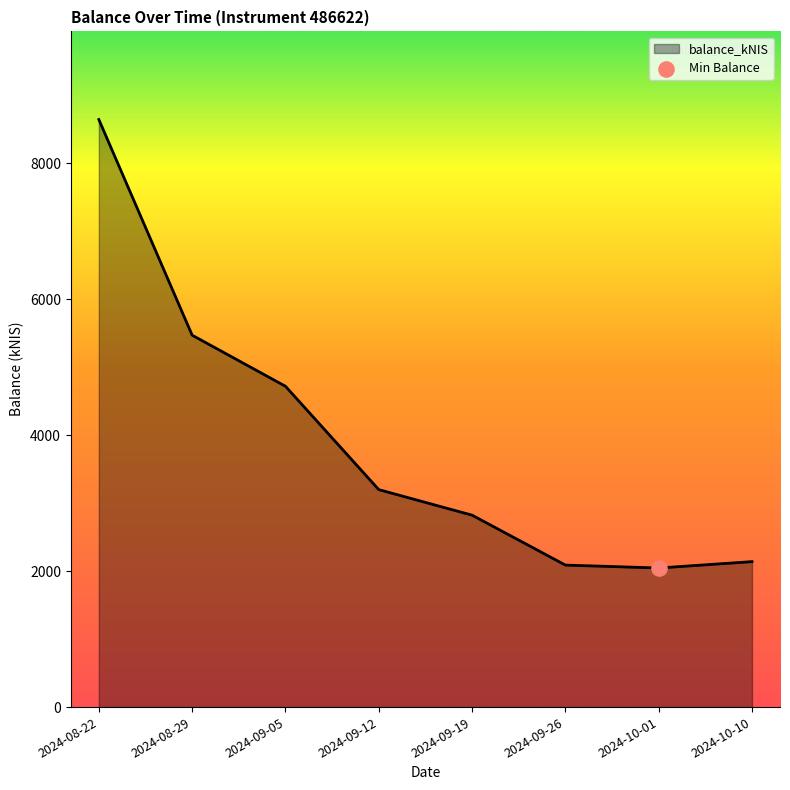

Approximately how many times larger is the value at 2024-09-12 compared to 2024-10-01?

1.6